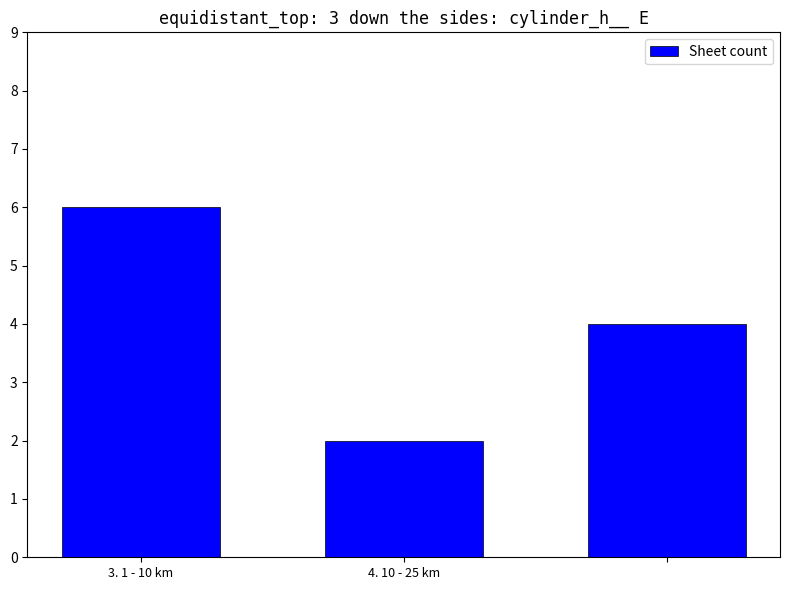

How many bars are there in total?

3